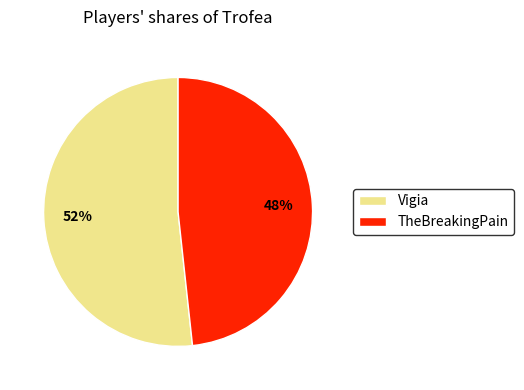

Which category has the smallest portion of the pie?

TheBreakingPain